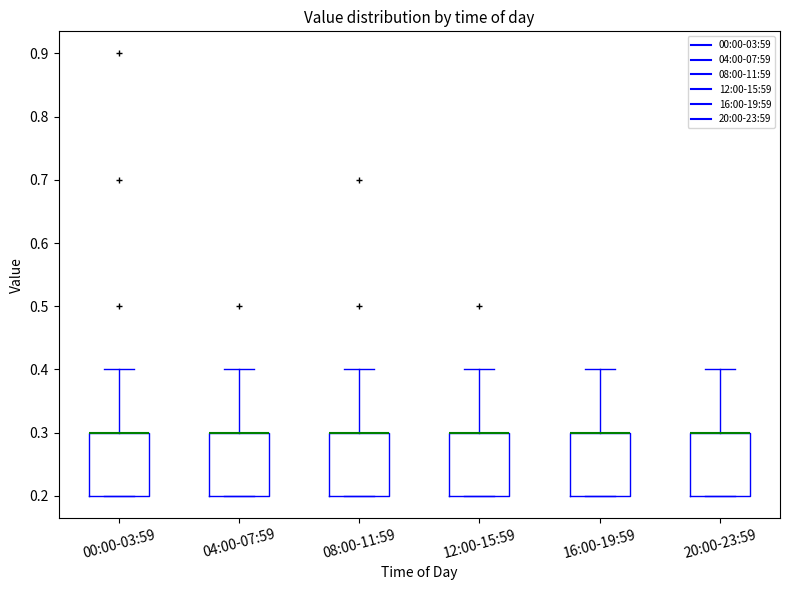

Where is the lower edge of the box for 00:00-03:59 on the y-axis? The values are not printed on the chart, so give them approximately, as read against the axis.

0.2